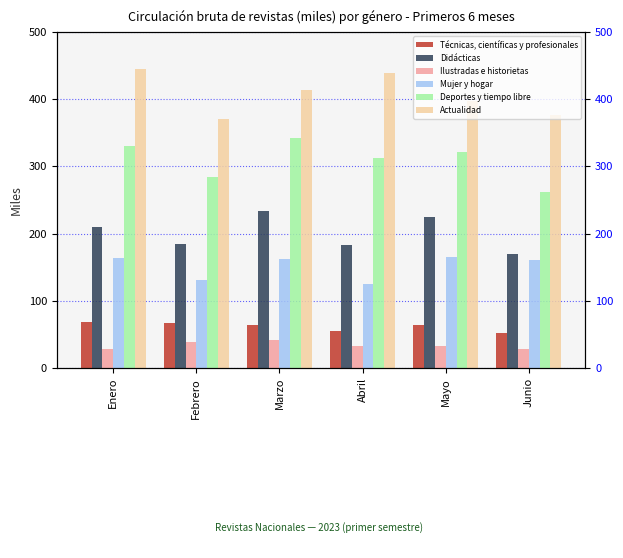

Reading left to right, list all the values displayed in this chart.

Técnicas, científicas y profesionales: Enero=69	Febrero=67	Marzo=64	Abril=55	Mayo=64	Junio=52
Didácticas: Enero=210	Febrero=185	Marzo=233	Abril=183	Mayo=225	Junio=170
Ilustradas e historietas: Enero=28	Febrero=39	Marzo=41	Abril=33	Mayo=32	Junio=29
Mujer y hogar: Enero=163	Febrero=131	Marzo=162	Abril=125	Mayo=165	Junio=161
Deportes y tiempo libre: Enero=331	Febrero=284	Marzo=343	Abril=313	Mayo=322	Junio=262
Actualidad: Enero=445	Febrero=370	Marzo=414	Abril=439	Mayo=397	Junio=376